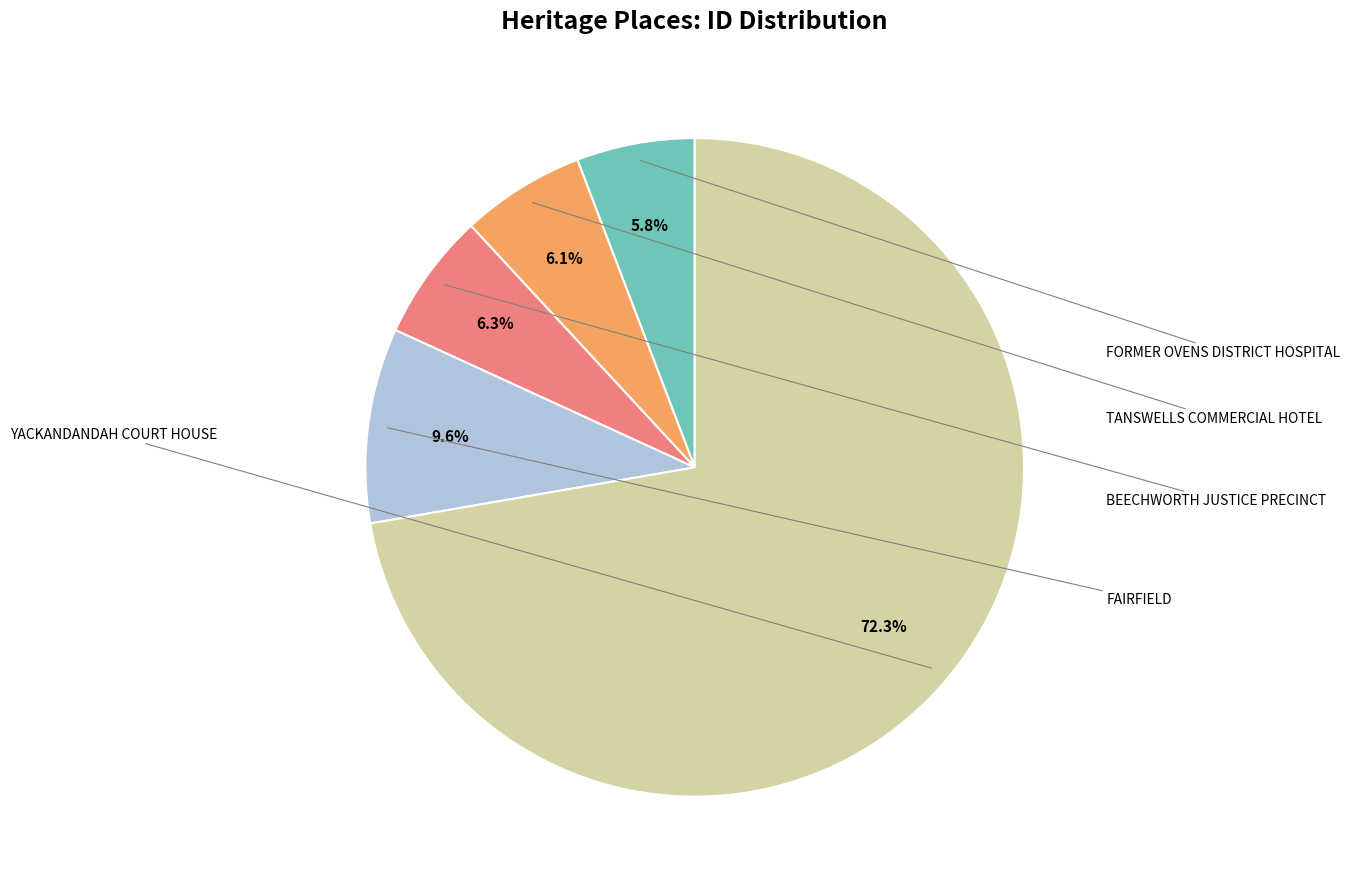

Count the number of slices in the pie.

5